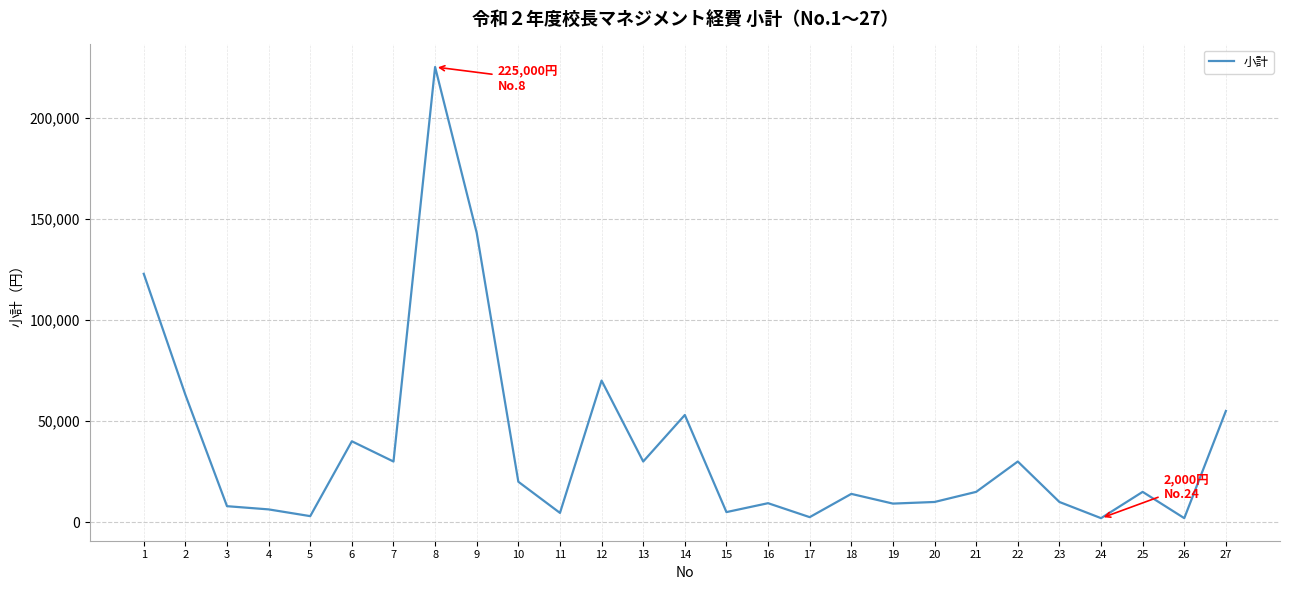

What is the difference between the maximum and minimum values?

223000